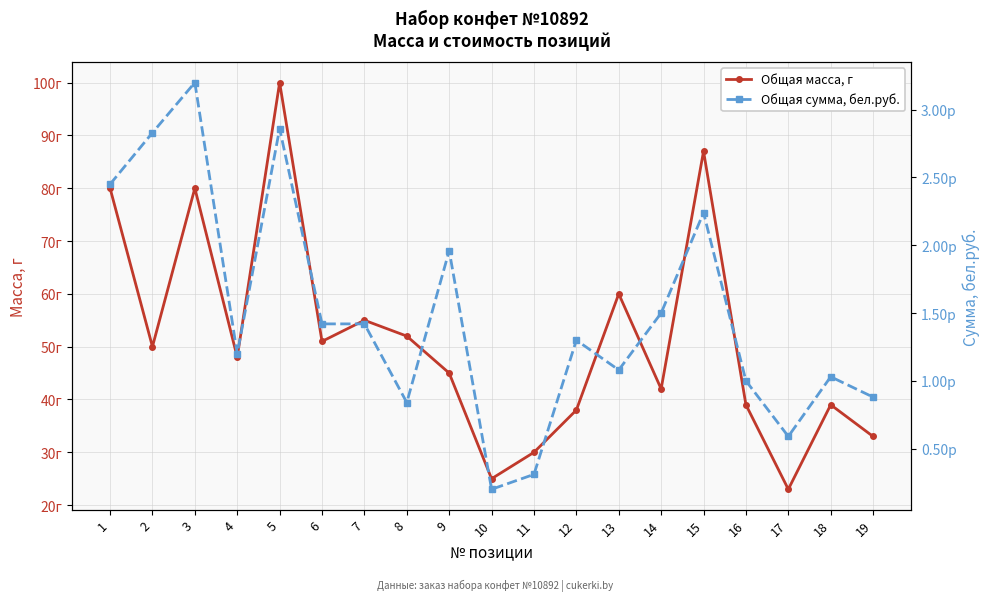

What is the minimum value shown in the chart?

0.2